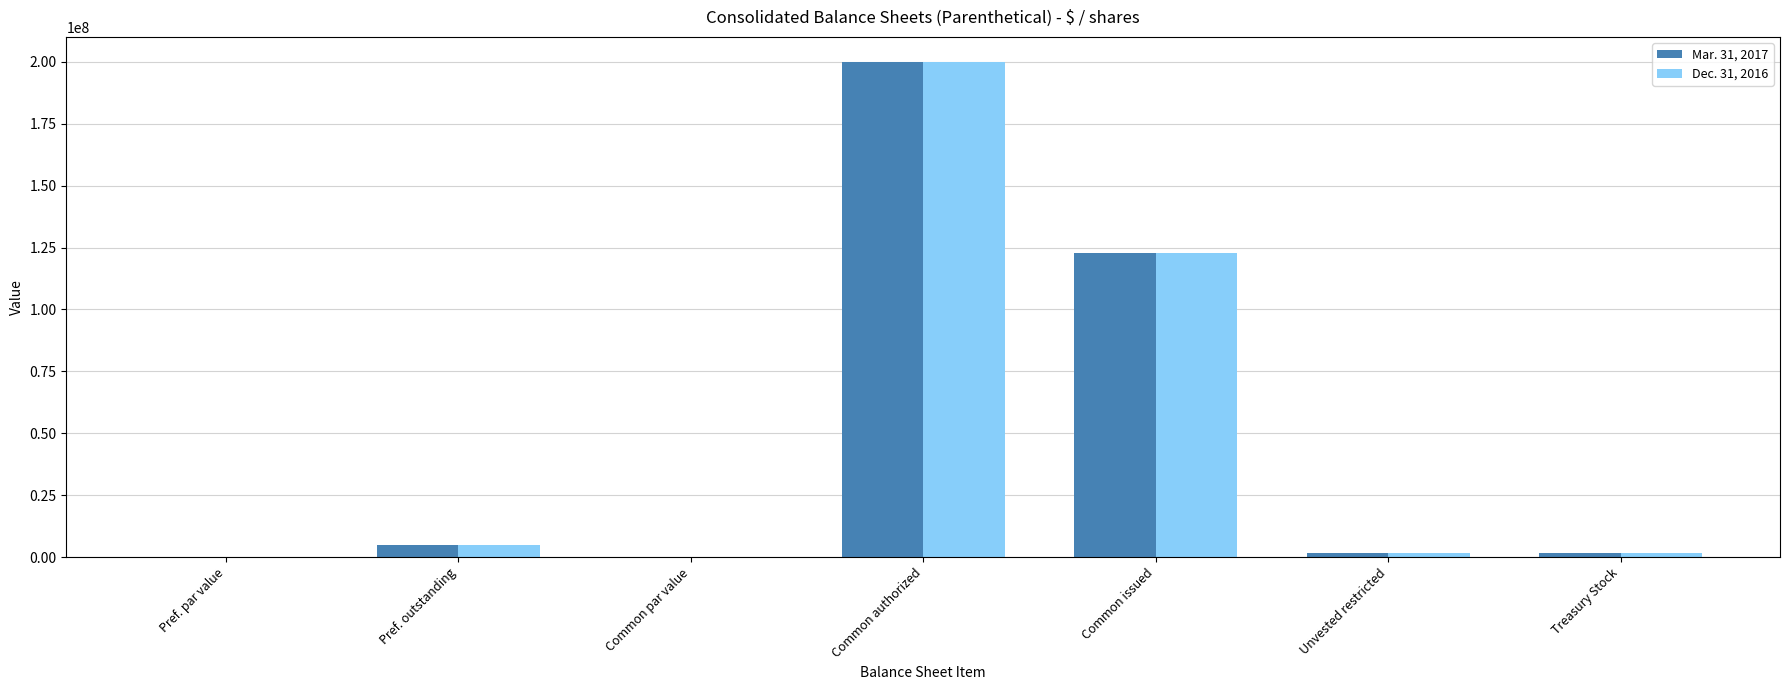

At which label does Mar. 31, 2017 first exceed 1560544?

Pref. outstanding